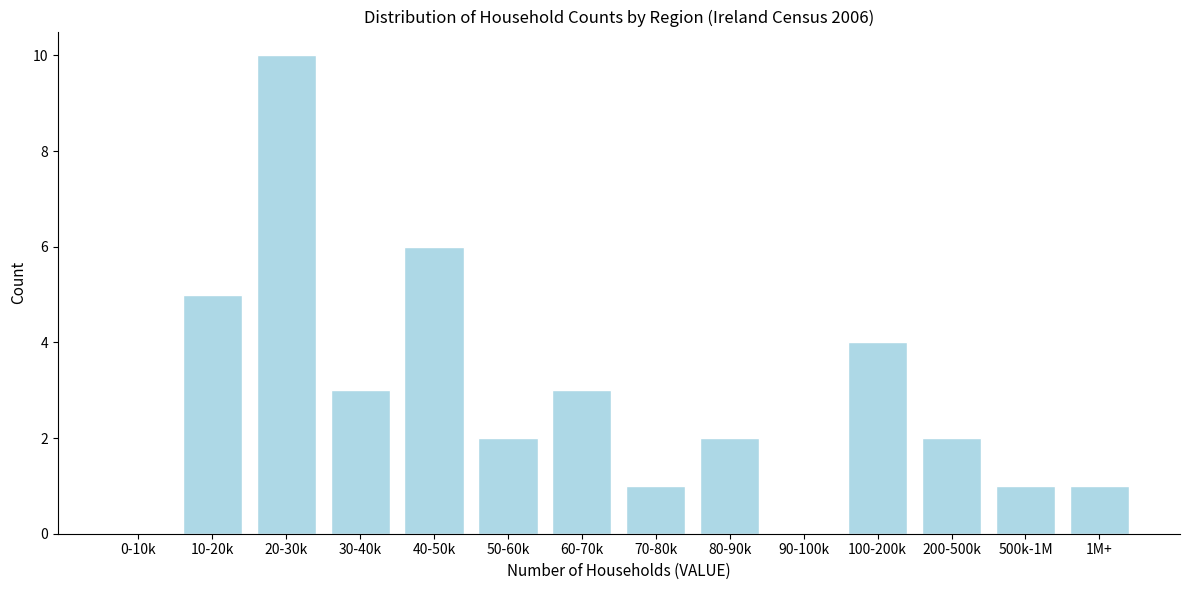

Reading left to right, transcribe all the data shown in this chart.

0-10k=0	10-20k=5	20-30k=10	30-40k=3	40-50k=6	50-60k=2	60-70k=3	70-80k=1	80-90k=2	90-100k=0	100-200k=4	200-500k=2	500k-1M=1	1M+=1